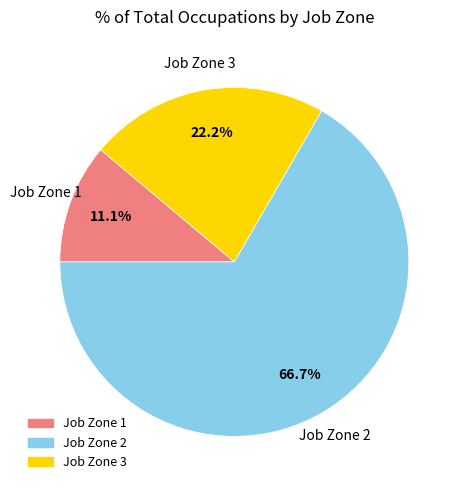

Does any single category account for the majority?

Yes